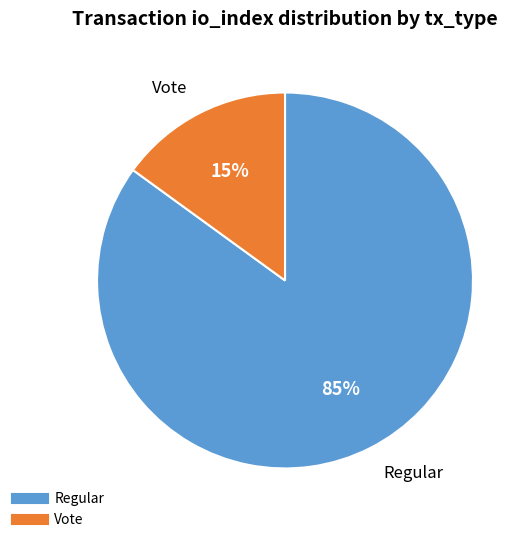

Between Regular and Vote, which is larger?

Regular